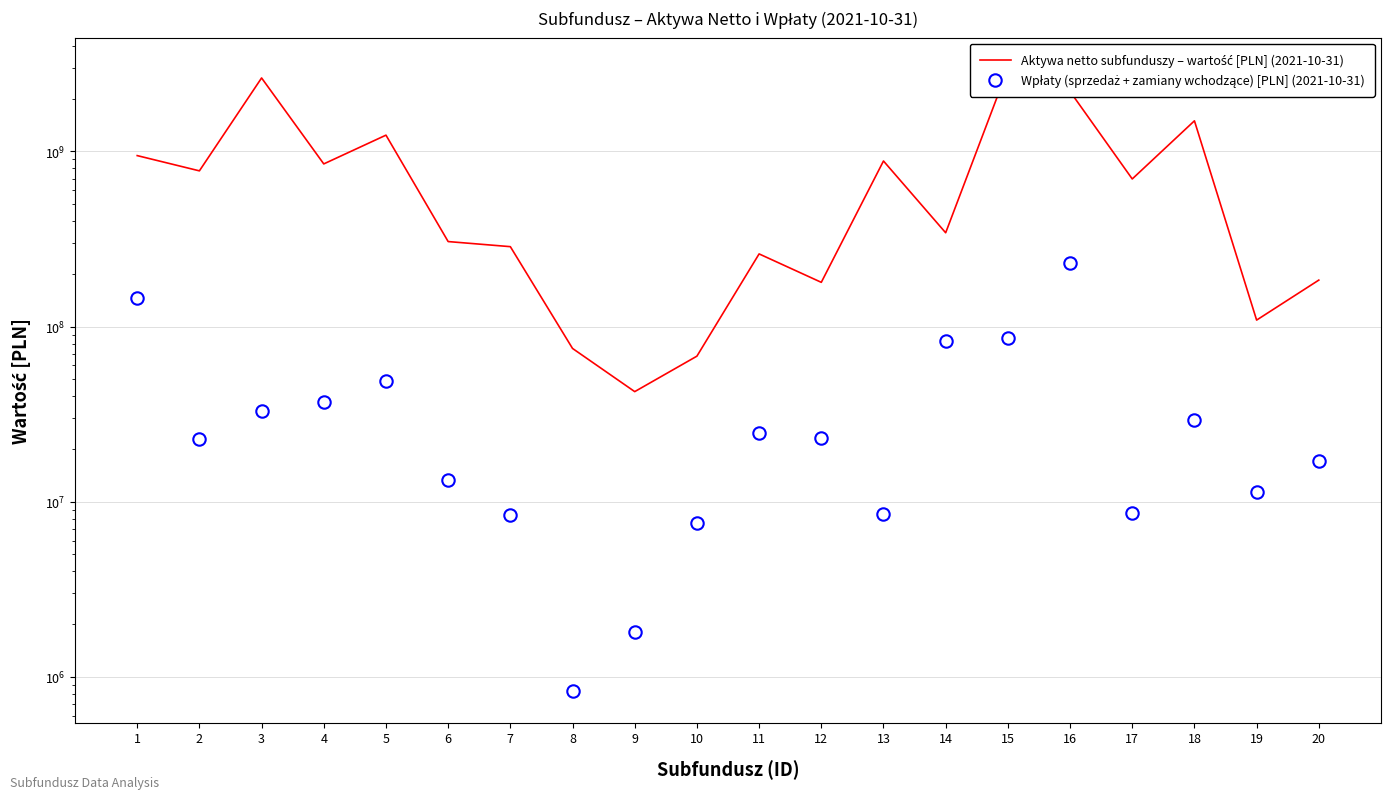

Which series has the widest spread of Y values?

Aktywa netto subfunduszy – wartość [PLN] (2021-10-31)